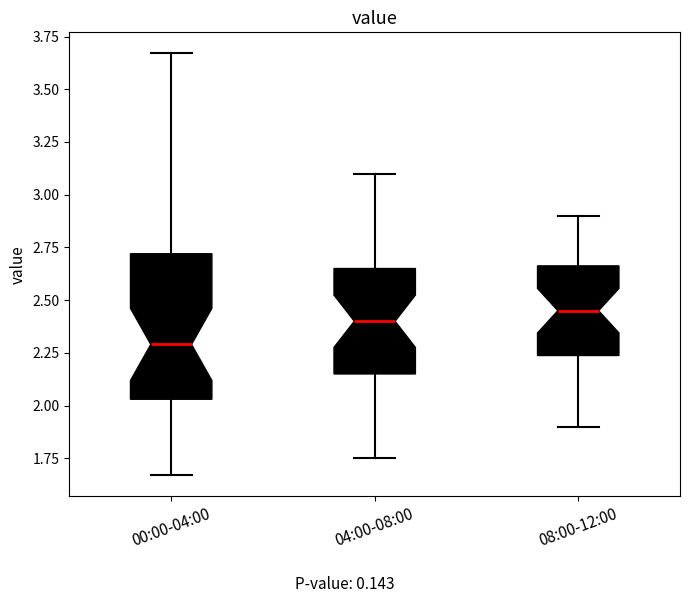

Comparing the boxes themselves (not the whiskers), which one is the tallest?

00:00-04:00